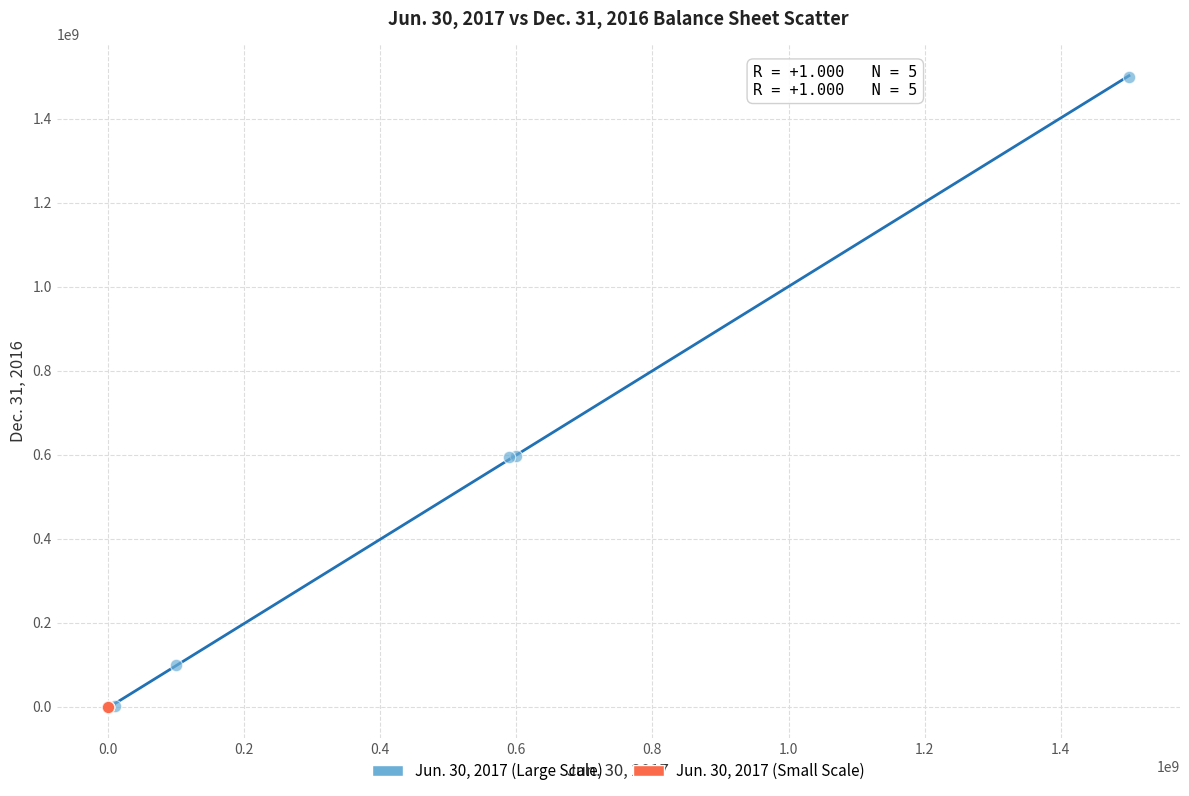

Which series reaches the maximum Y coordinate?

Jun. 30, 2017 (Large Scale)